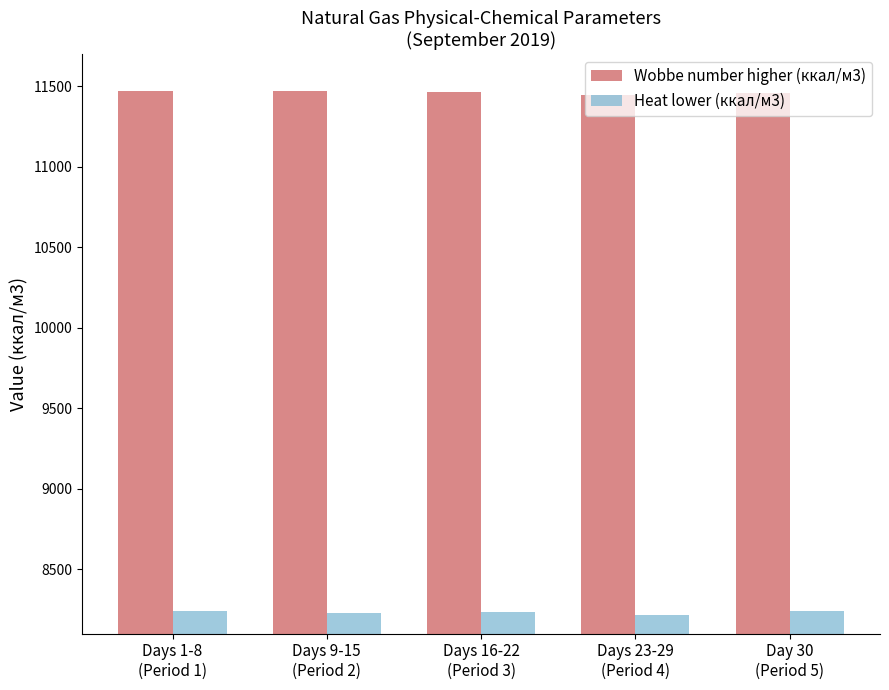

How many groups of bars are there?

5